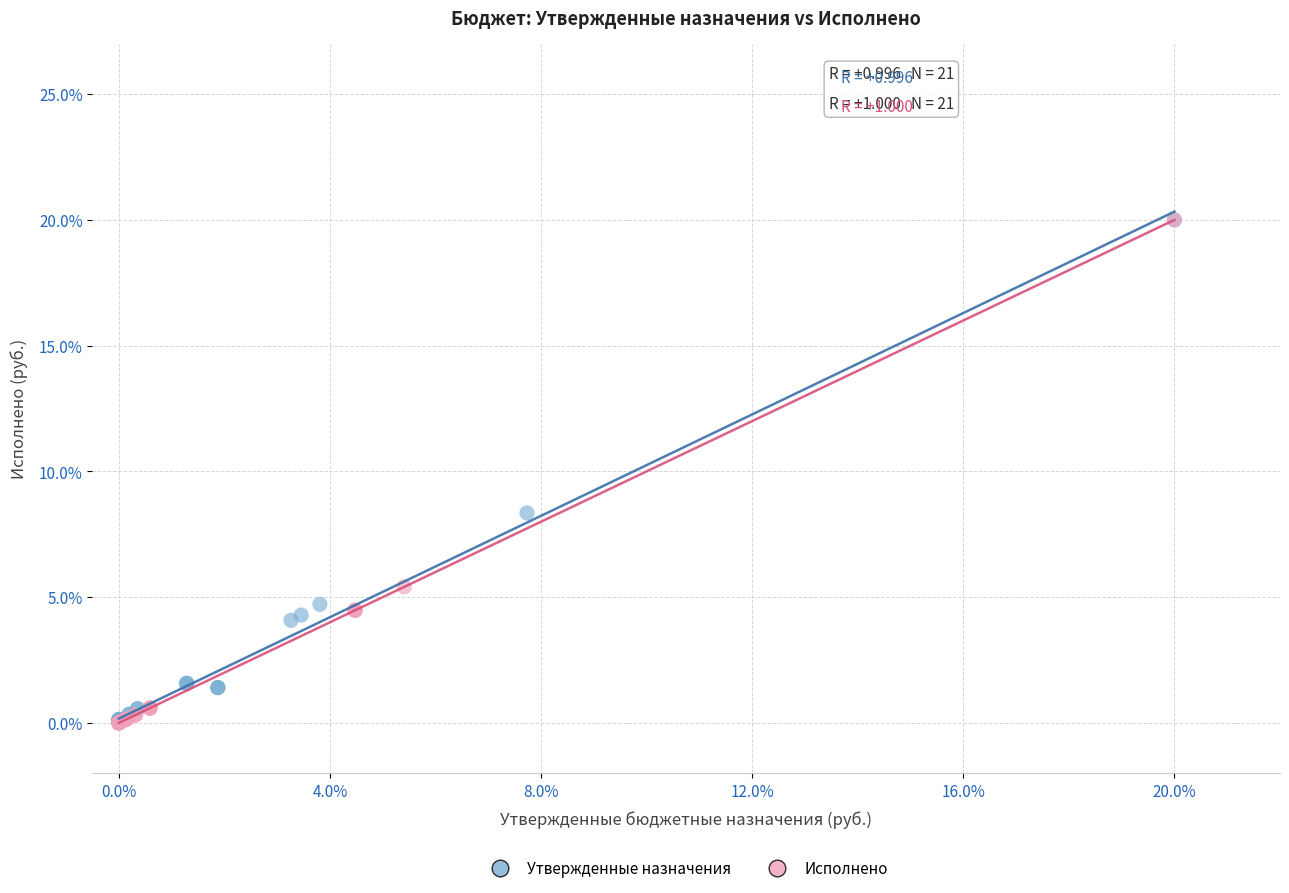

What are all the series names shown in the legend?

Утвержденные назначения, Исполнено